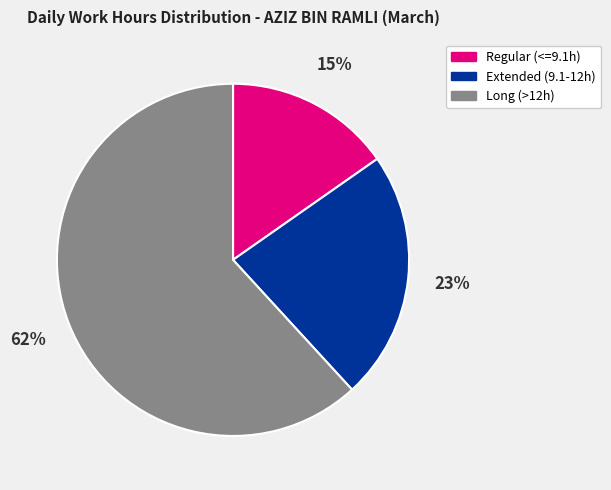

True or false: Extended (9.1-12h) accounts for 30% of the total.

False